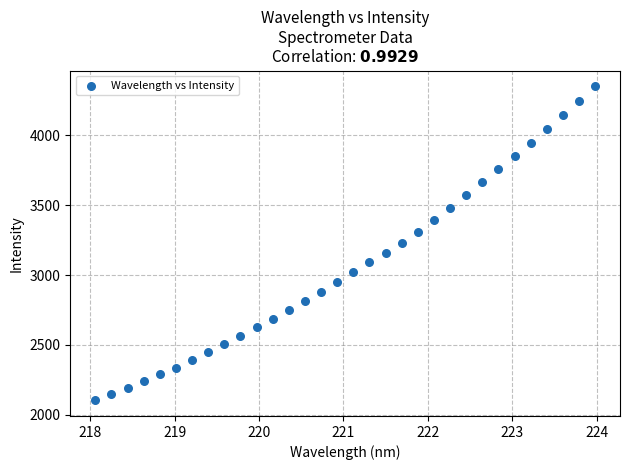

What is the range of X values (max minus min)?

5.9